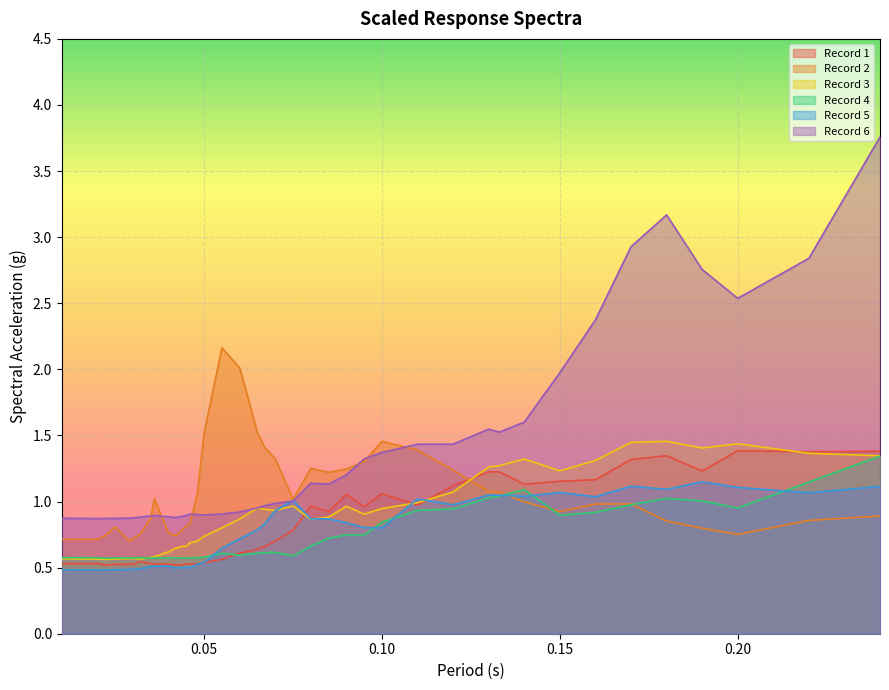

Is the value of Record 4 at 0.2 greater than the value of Record 6 at 0.032?

Yes